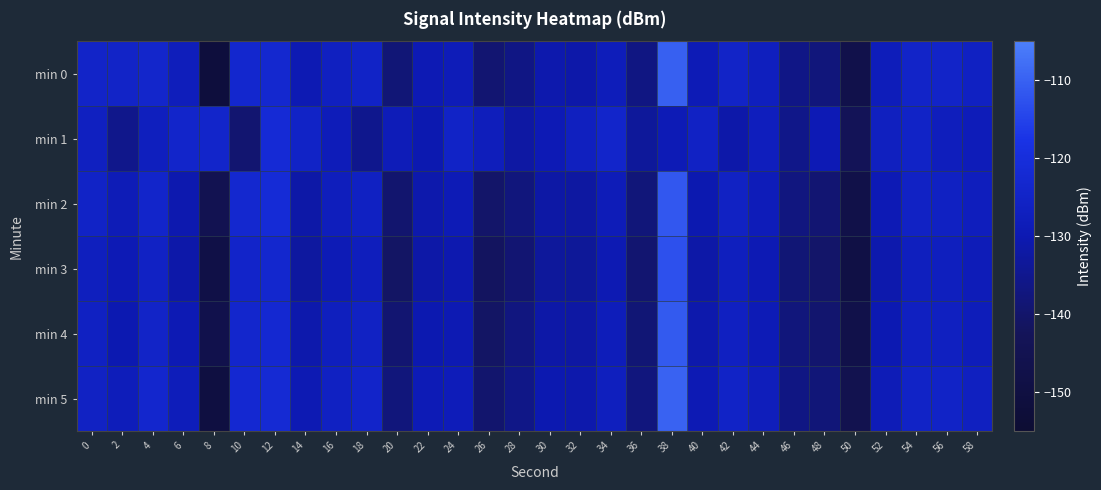

Which series has the largest range (max minus min)?

min 0